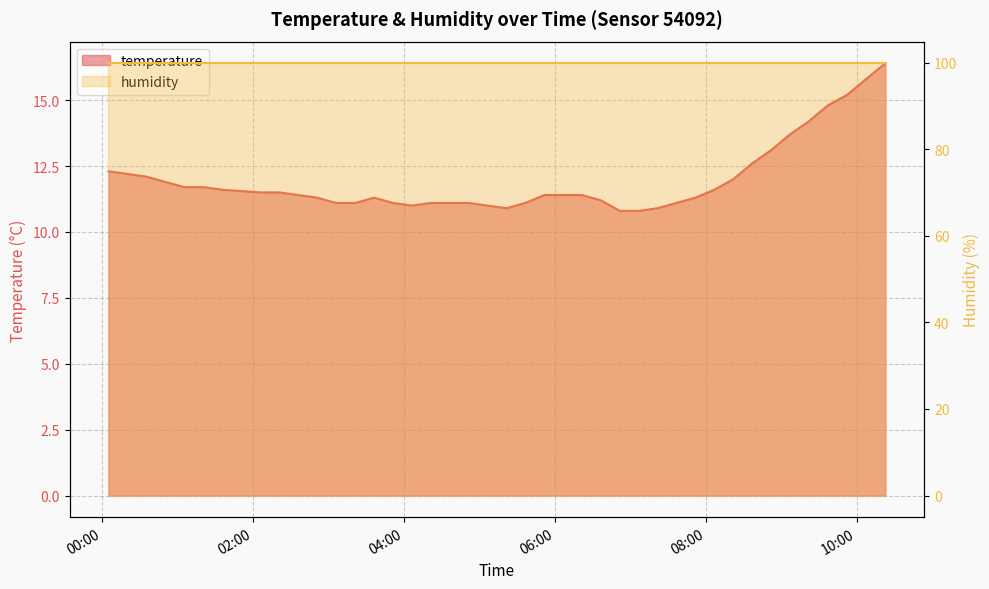

The chart shows a value of 11.7 at 2022-10-30T01:20:47. True or false?

True